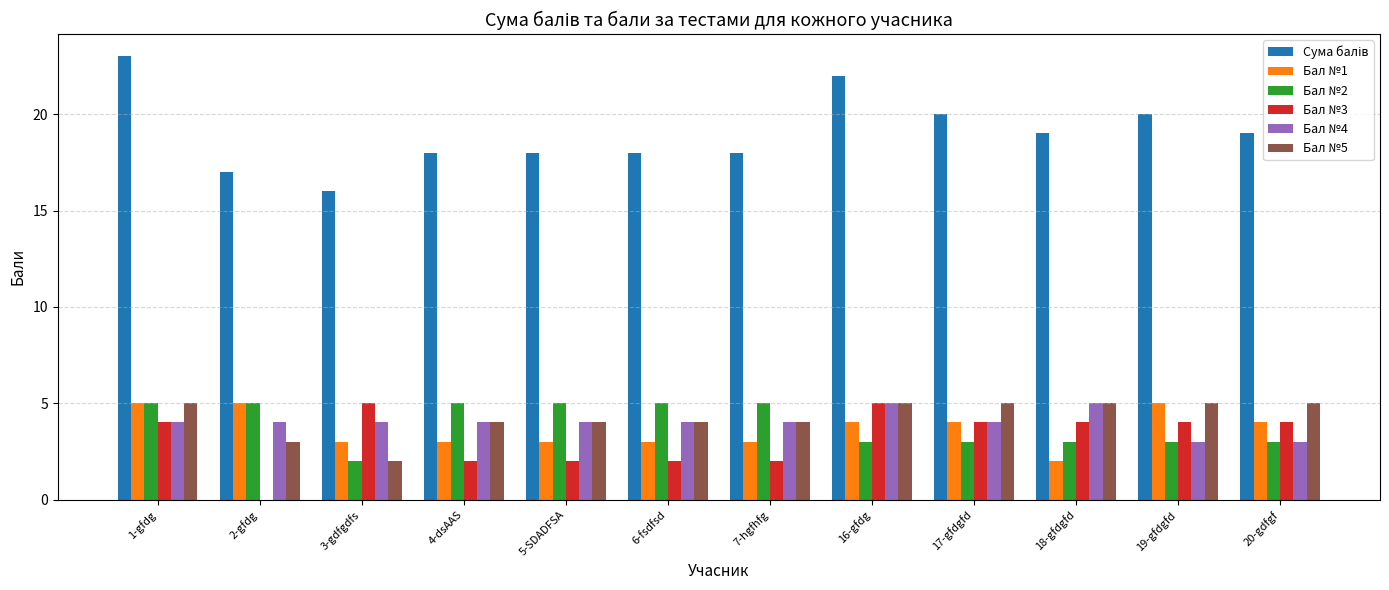

What is the sum of all Бал №1 values?

44